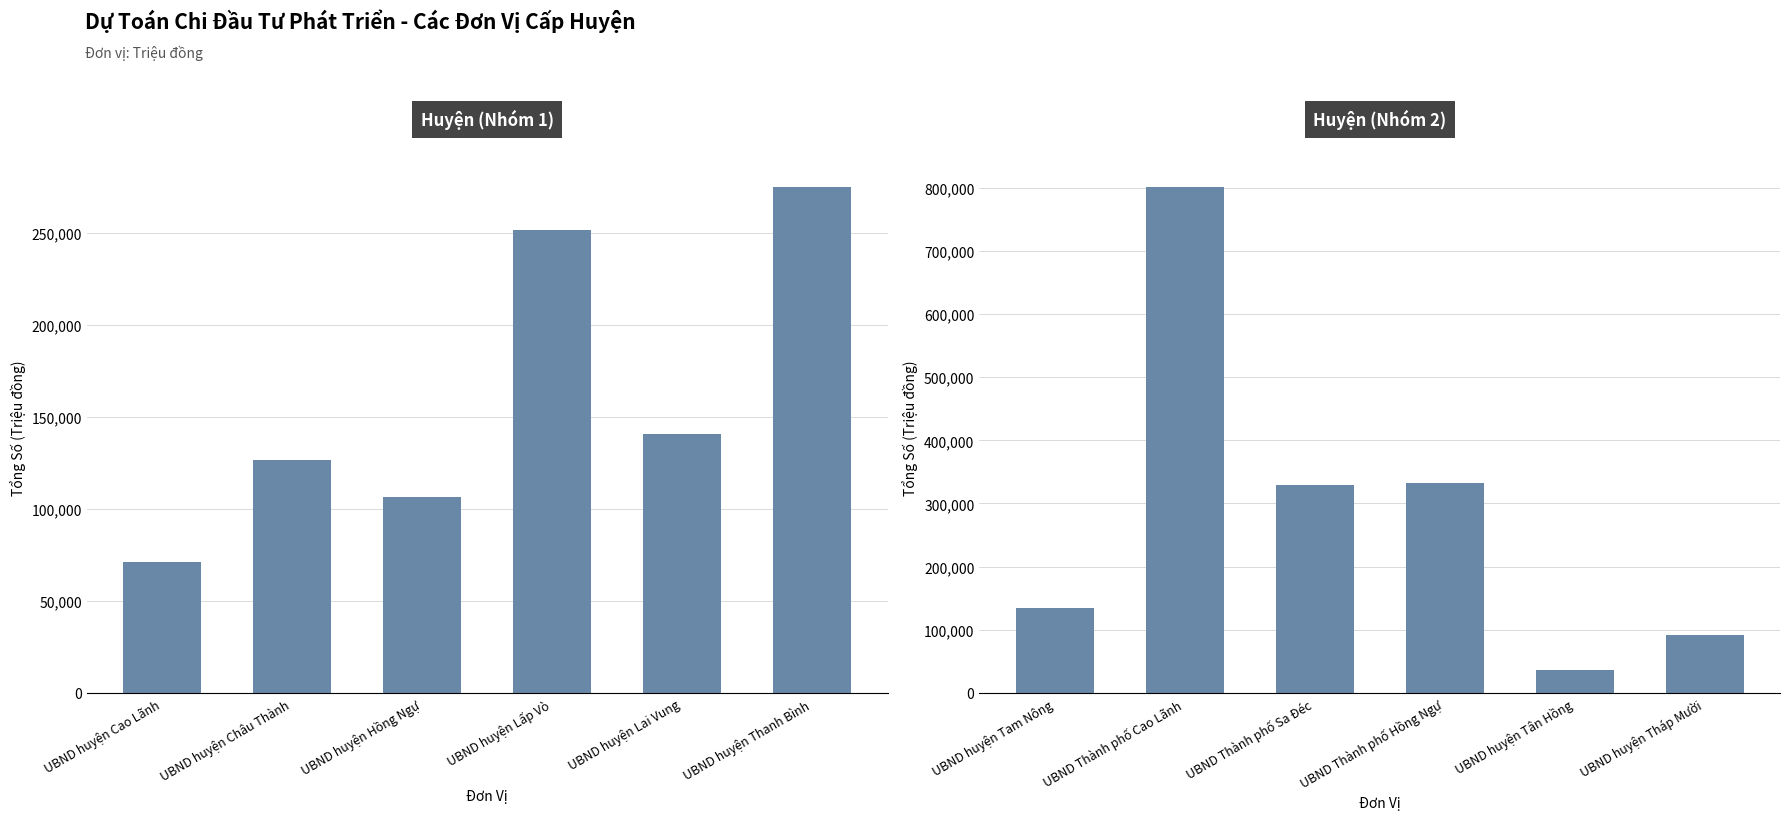

Between UBND Thành phố Sa Đéc and UBND Thành phố Hồng Ngự, which is larger?

UBND Thành phố Hồng Ngự